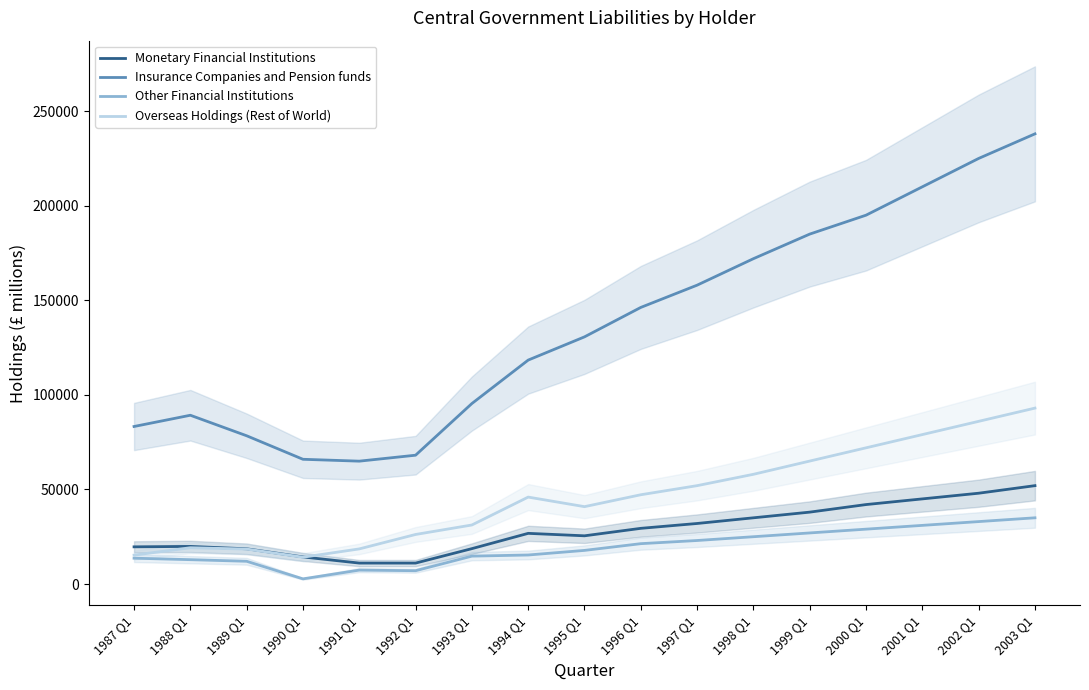

How many interior local valleys does the Overseas Holdings (Rest of World) series have?

2